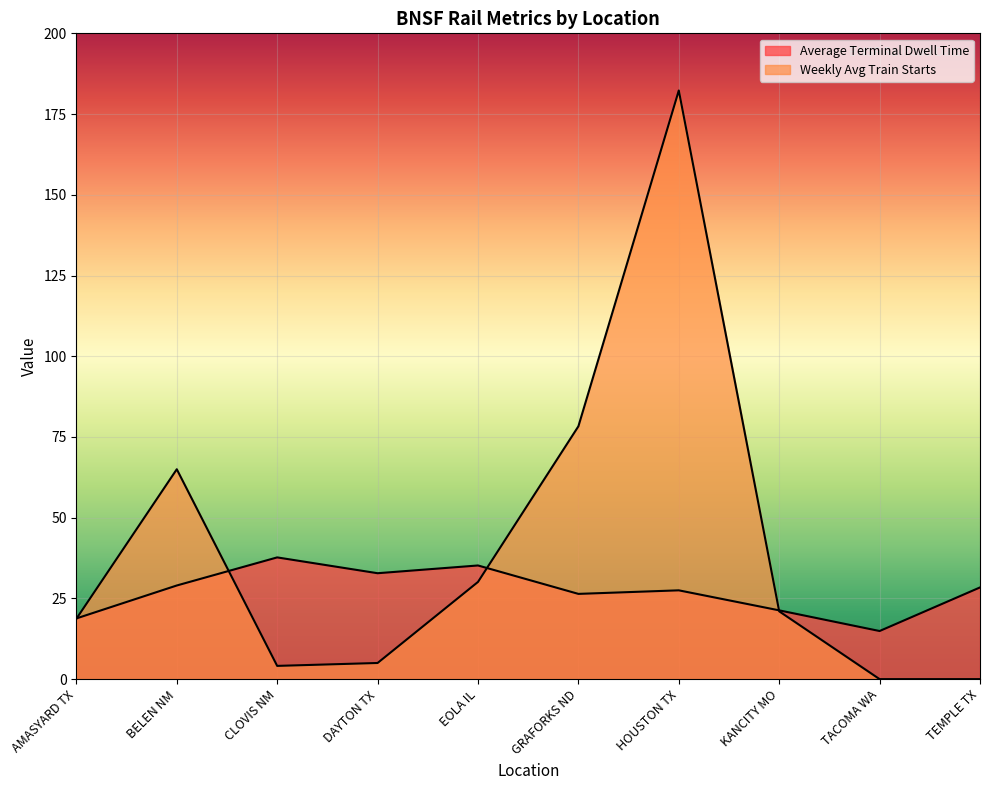

What is the difference between the highest and lowest values at HOUSTON TX?

154.8